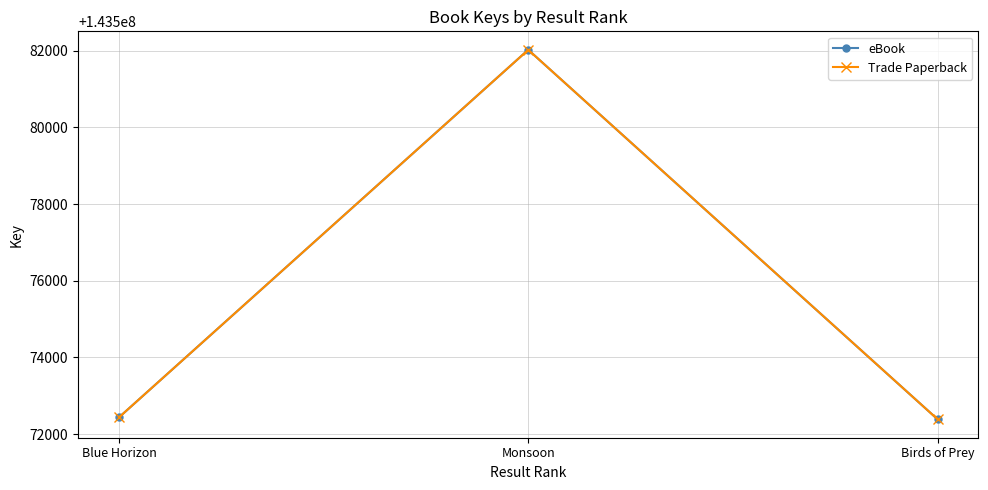

What is the label of the 3rd point from the right?

Blue Horizon